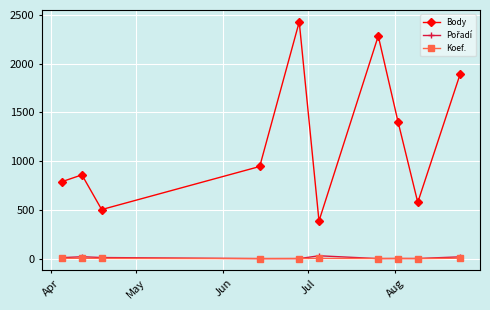

What is the minimum value shown in the chart?

1